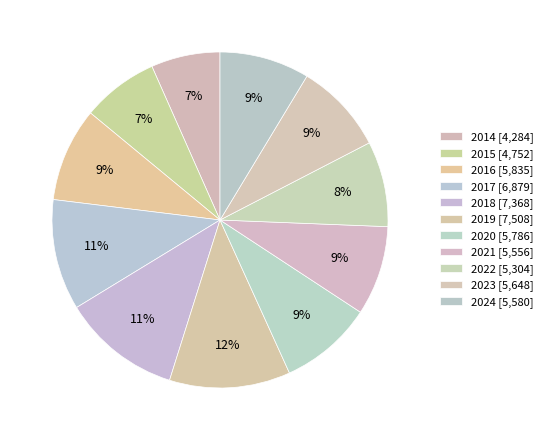

Rank the categories by value from lowest to highest.

2014, 2015, 2022, 2021, 2024, 2023, 2020, 2016, 2017, 2018, 2019